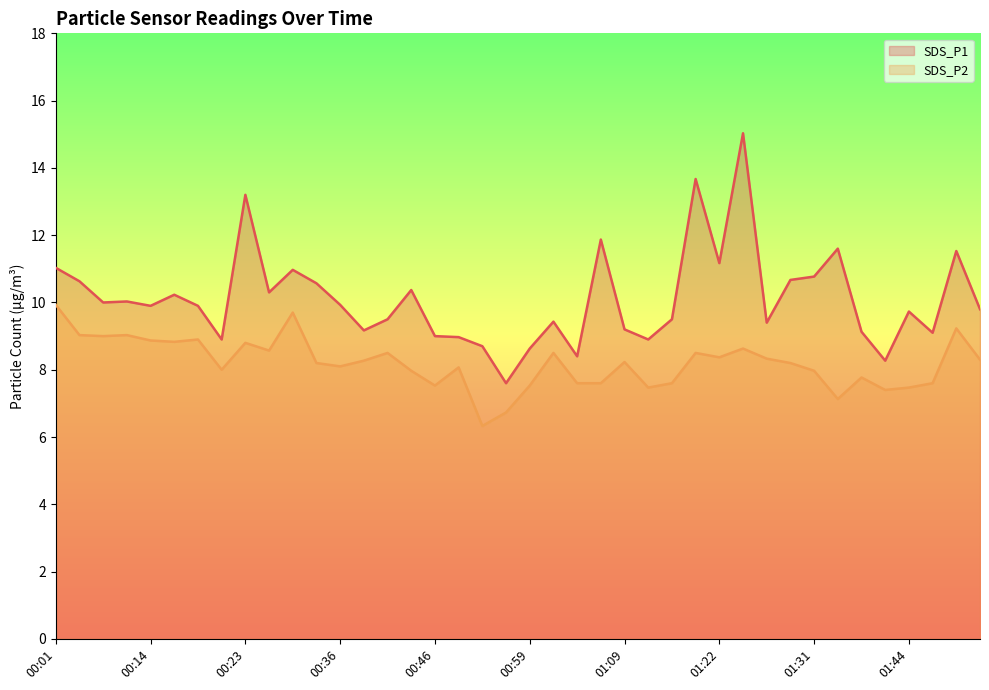

In SDS_P1, how many points are lower than both neighbors (excluding endpoints)?

12